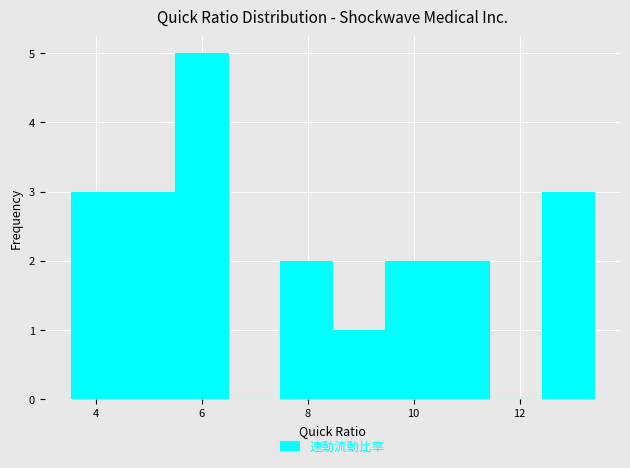

Reading left to right, list every bar in this chart as the range it spans on the x-axis followed by its height. Neither the bar edges nor the heights are printed on the chart, so give them approximately, as read against the axes.

3.6 to 4.6: 3
4.6 to 5.6: 3
5.6 to 6.4: 5
6.4 to 7.4: 0
7.4 to 8.4: 2
8.4 to 9.4: 1
9.4 to 10.4: 2
10.4 to 11.4: 2
11.4 to 12.4: 0
12.4 to 13.4: 3